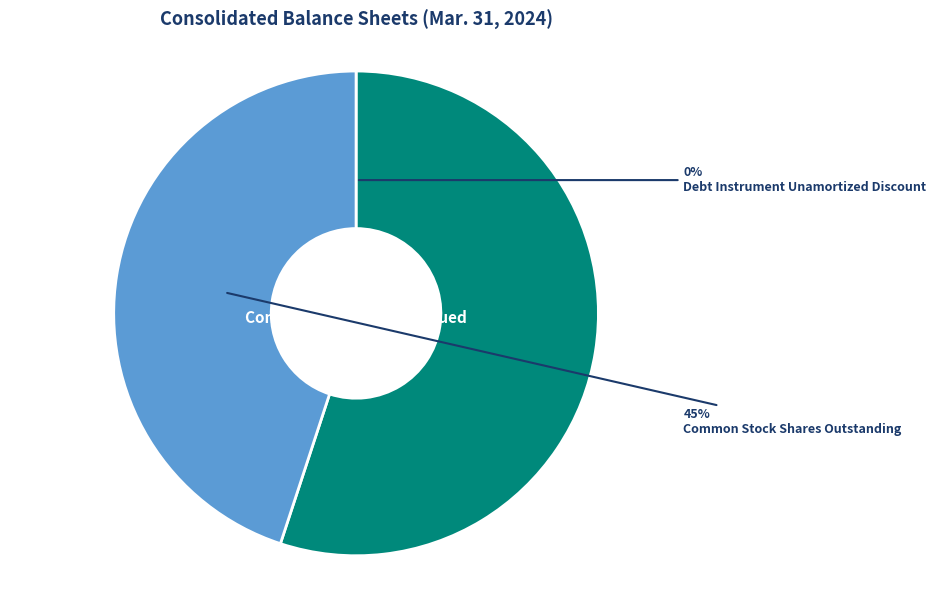

The Common Stock Shares Issued slice represents 63% of the pie. True or false?

False